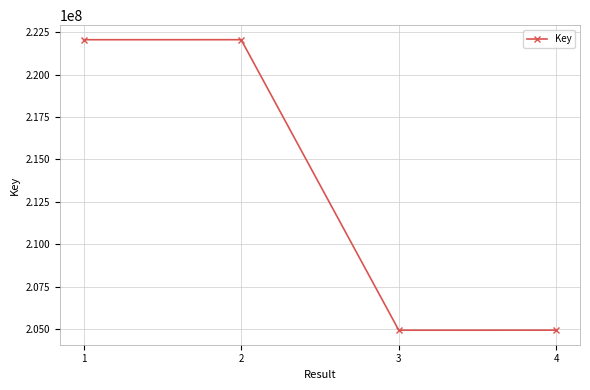

What is the change in value from 2 to 3?

-17131075